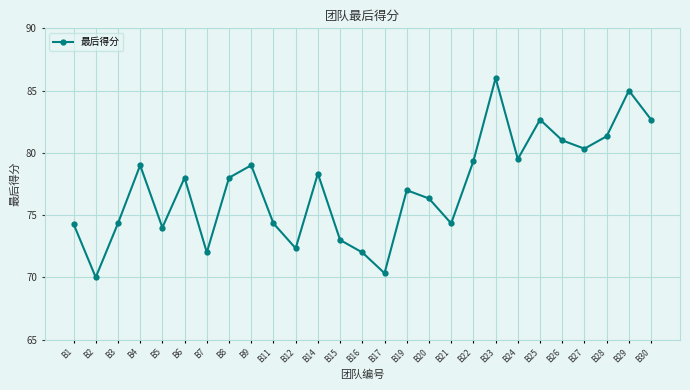

What is the value of the 6th point from the left?

78.0